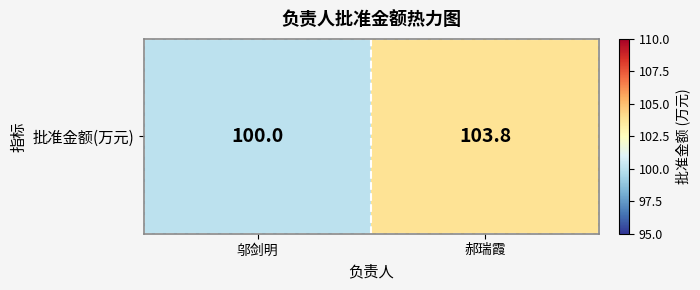

Which category has the lowest value across all series?

邬剑明